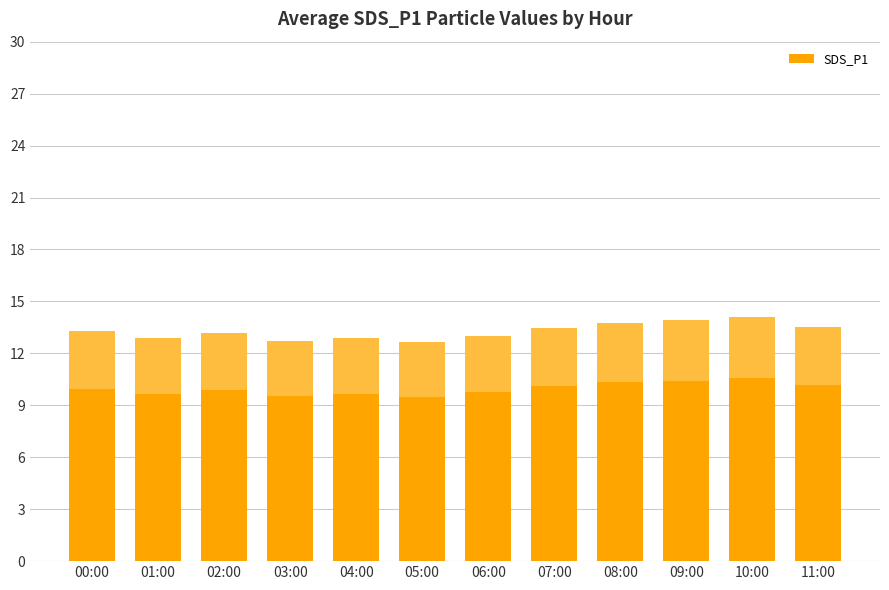

What position from the right is 00:00?

12